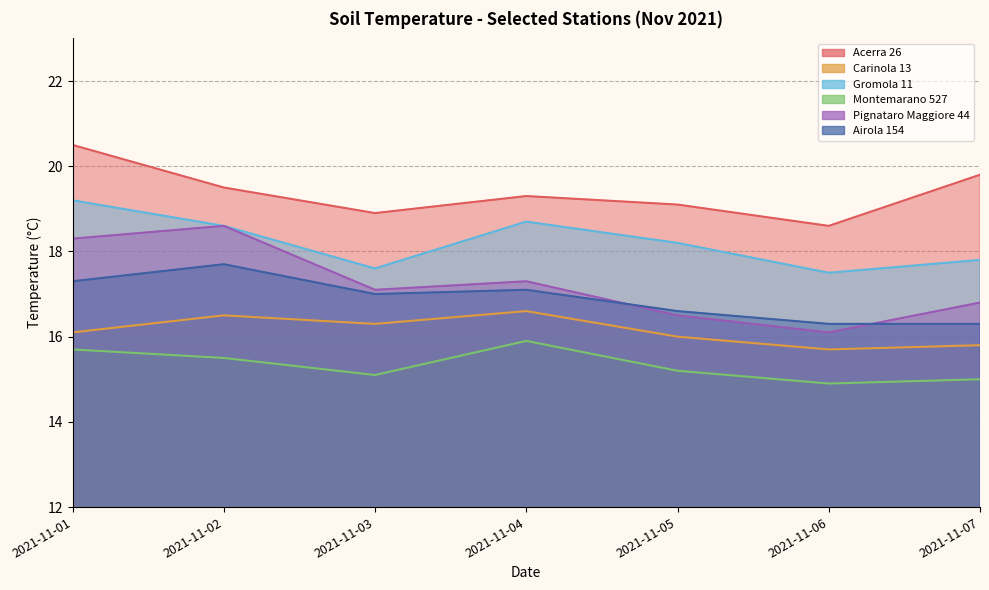

Is it true that Pignataro Maggiore 44 equals 16.8 at 2021-11-07?

True